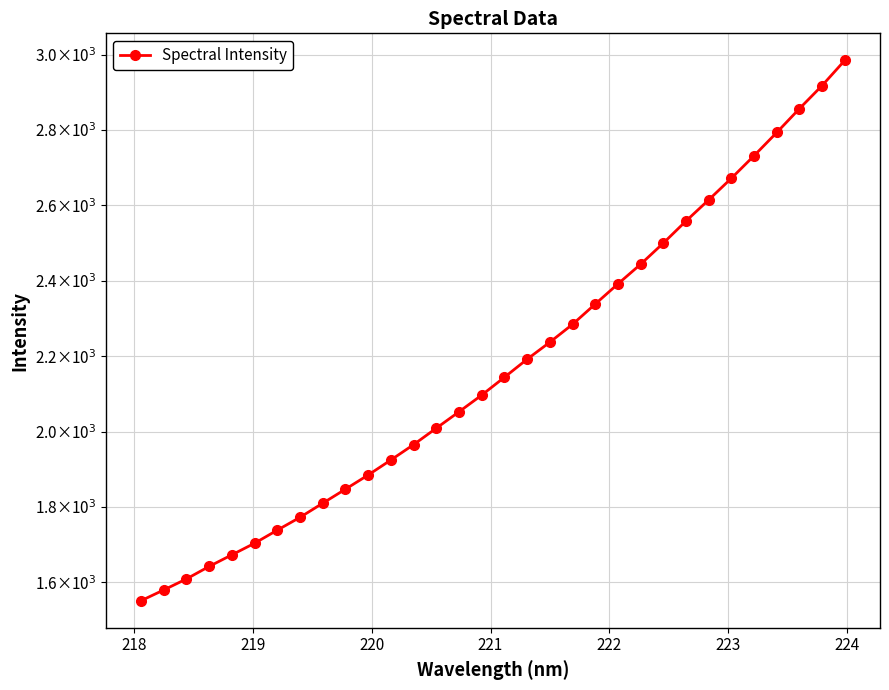

Reading left to right, list all the values displayed in this chart.

1550.9	1579.5	1608.8	1642.0	1672.8	1703.5	1738.3	1772.3	1809.8	1847.1	1884.7	1924.5	1965.3	2009.0	2052.5	2096.8	2144.1	2192.0	2237.1	2284.5	2338.4	2391.8	2444.0	2500.1	2558.7	2614.8	2672.2	2732.0	2793.6	2856.9	2918.2	2985.0